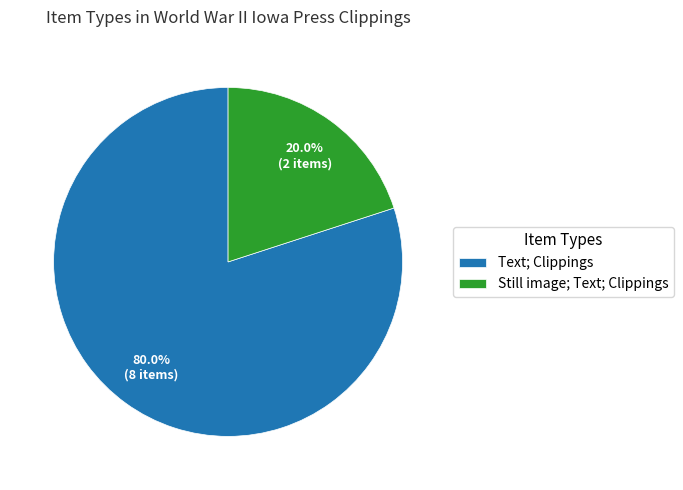

To the nearest percent, what portion does Text; Clippings represent?

80%